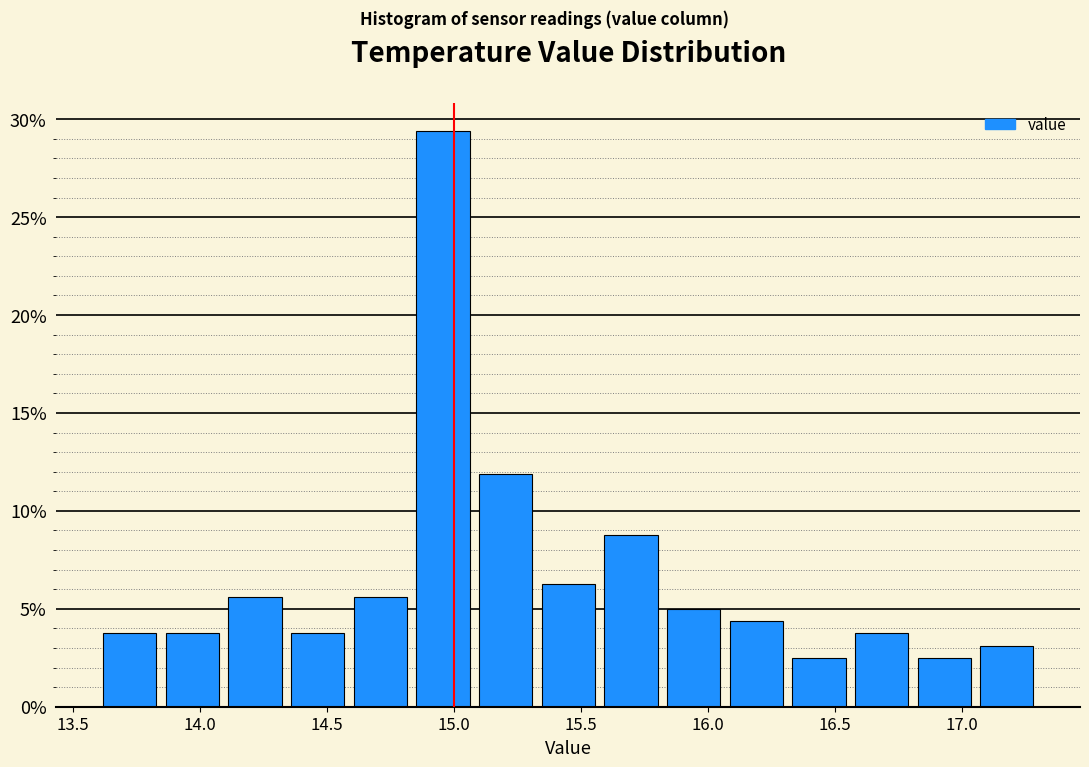

Reading left to right, transcribe this chart: for each bar, give the range it covers on the x-axis and its height. Neither the bar edges nor the heights are printed on the chart, so give them approximately, as read against the axes.

13.60 to 13.85: 4.0
13.85 to 14.10: 4.0
14.10 to 14.35: 5.5
14.35 to 14.60: 4.0
14.60 to 14.85: 5.5
14.85 to 15.10: 29.5
15.10 to 15.35: 12.0
15.35 to 15.55: 6.5
15.55 to 15.80: 9.0
15.80 to 16.05: 5.0
16.05 to 16.30: 4.5
16.30 to 16.55: 2.5
16.55 to 16.80: 4.0
16.80 to 17.05: 2.5
17.05 to 17.30: 3.0